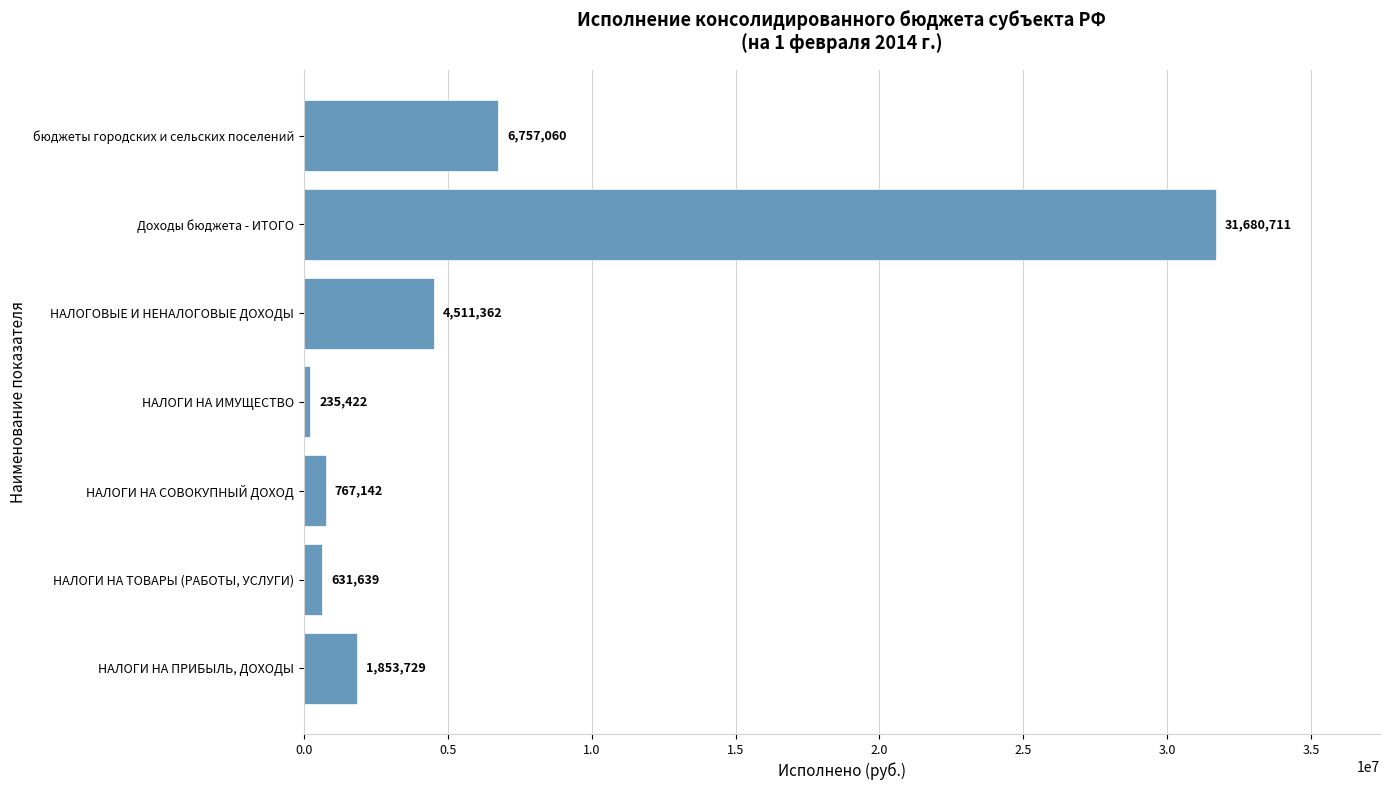

Which label corresponds to the largest value in the chart?

Доходы бюджета - ИТОГО